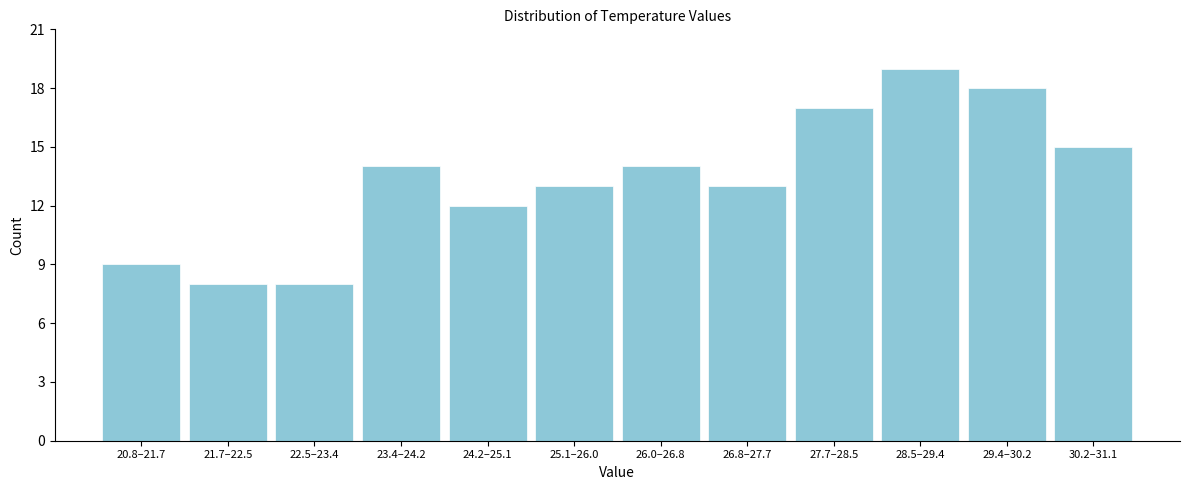

Reading left to right, extract all data points from this chart.

20.8–21.7=9	21.7–22.5=8	22.5–23.4=8	23.4–24.2=14	24.2–25.1=12	25.1–26.0=13	26.0–26.8=14	26.8–27.7=13	27.7–28.5=17	28.5–29.4=19	29.4–30.2=18	30.2–31.1=15